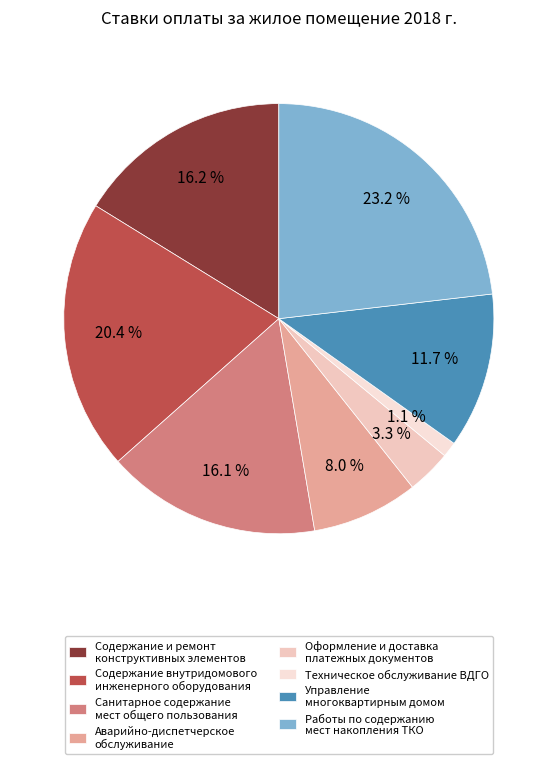

How many slices are in this pie chart?

8